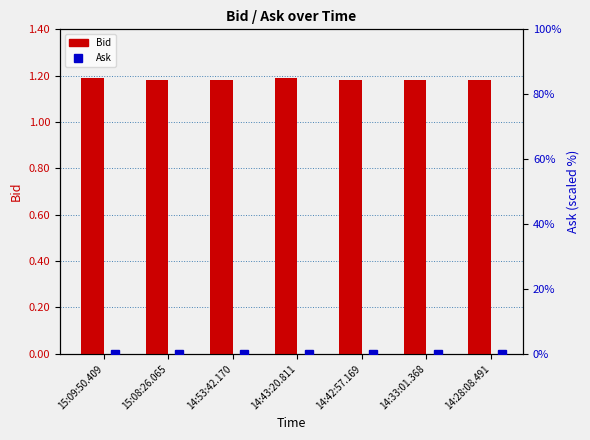

How many series are shown in this chart?

2